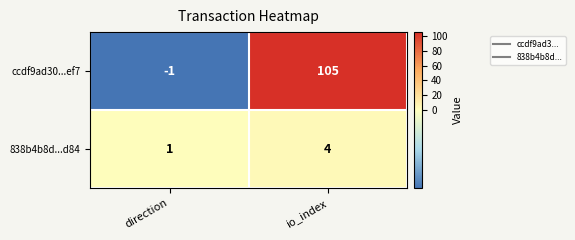

Which series has the largest range (max minus min)?

ccdf9ad30...ef7